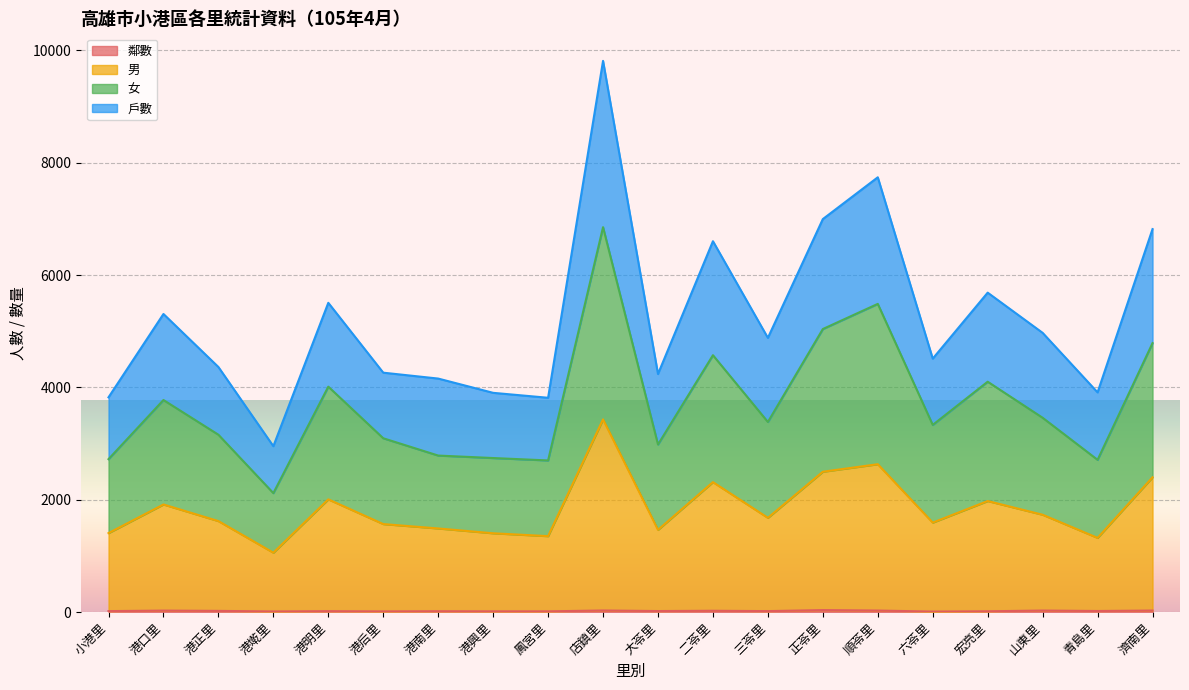

Reading left to right, extract all data points from this chart.

鄰數: 16	25	20	10	15	11	14	12	12	27	17	22	16	34	26	8	13	26	18	26
男: 1405	1915	1619	1056	2006	1566	1488	1402	1351	3430	1463	2313	1677	2498	2632	1592	1976	1732	1320	2399
女: 2722	3775	3157	2117	4013	3094	2786	2742	2699	6853	2983	4573	3384	5039	5487	3332	4101	3459	2710	4788
戶數: 3823	5307	4363	2953	5506	4262	4157	3903	3815	9814	4238	6603	4882	6997	7741	4512	5687	4971	3911	6819